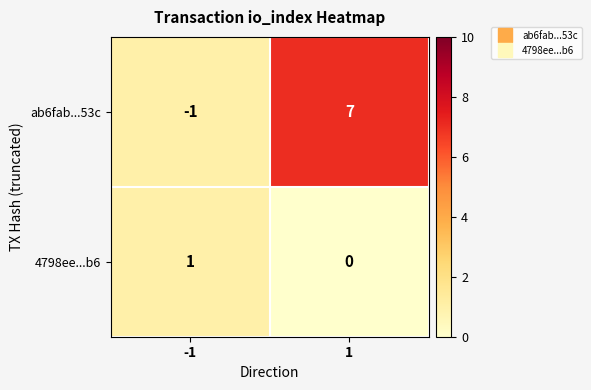

At which category does the chart reach its peak across all series?

1